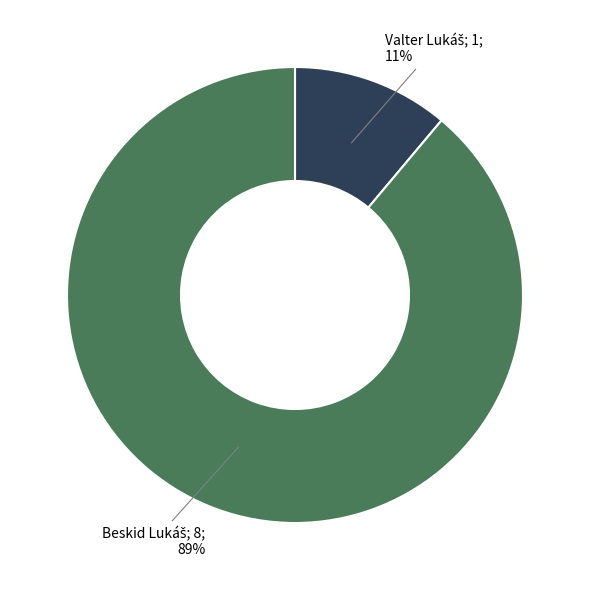

To the nearest percent, what is the difference between the largest and smallest slice percentages?

78%